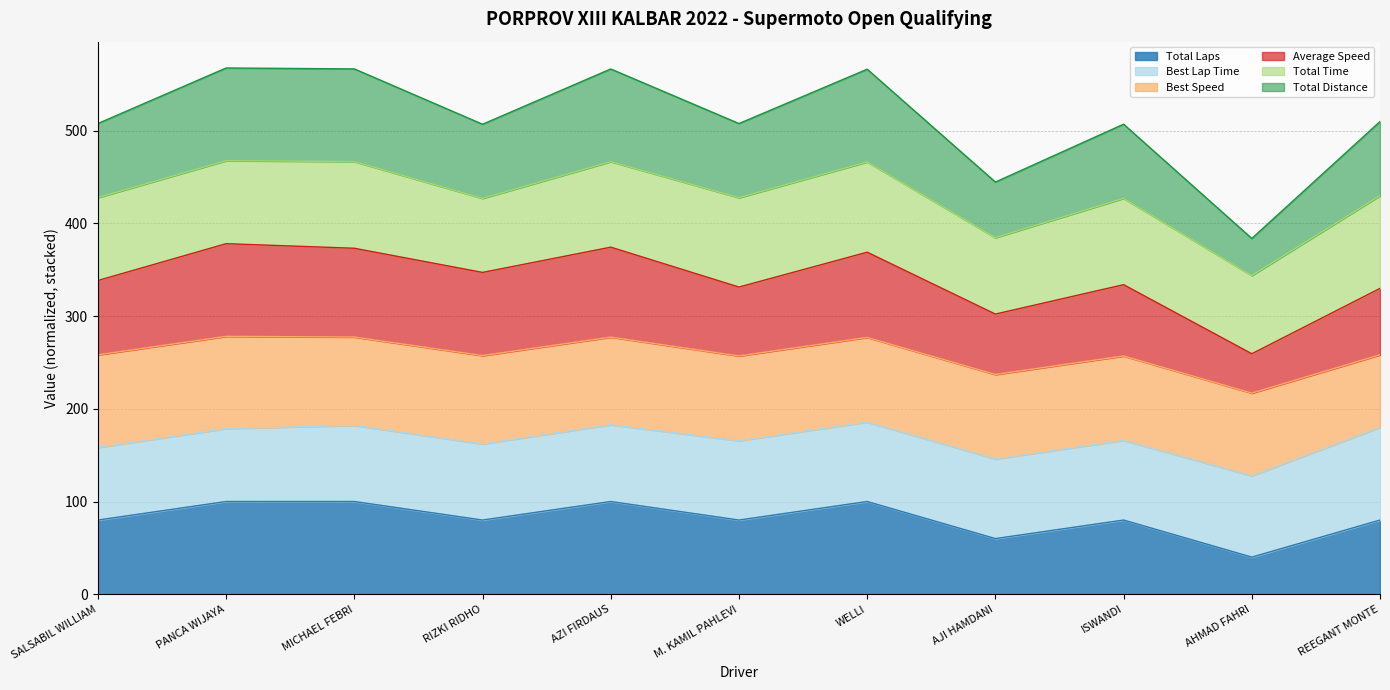

True or false: Total Laps and Total Distance cross at least once.

False